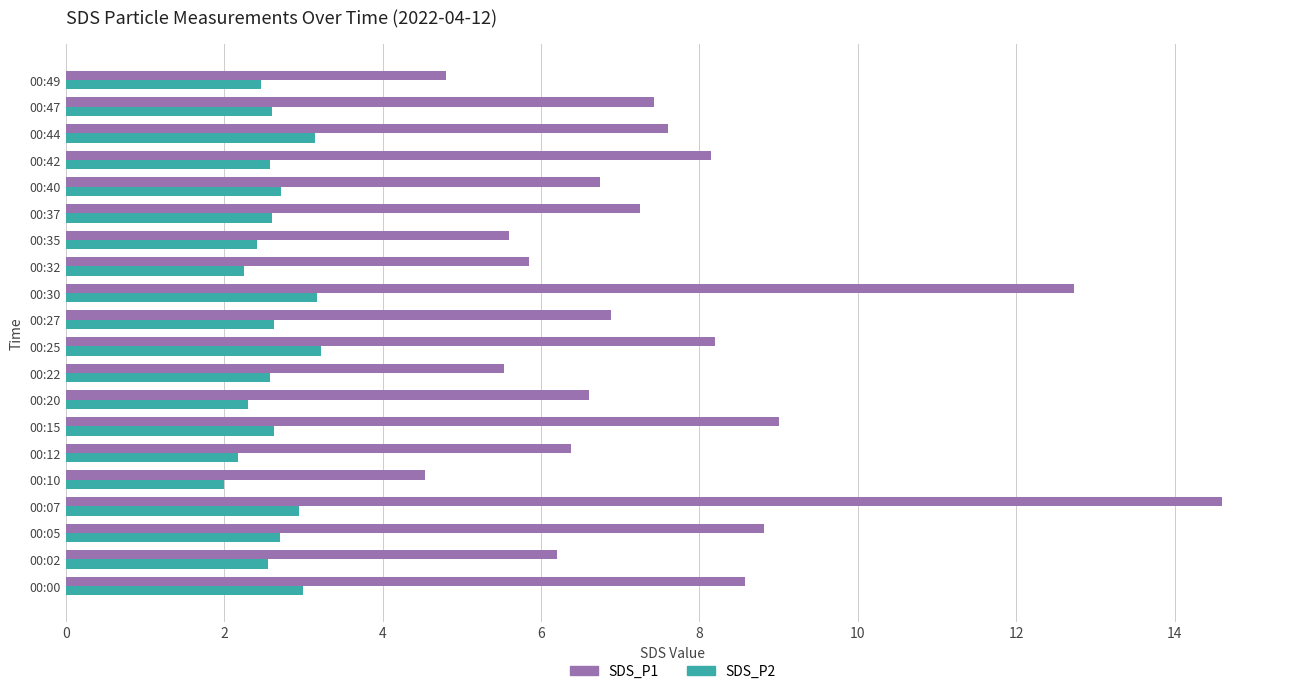

Rank the series by their maximum value, from lowest to highest.

SDS_P2, SDS_P1